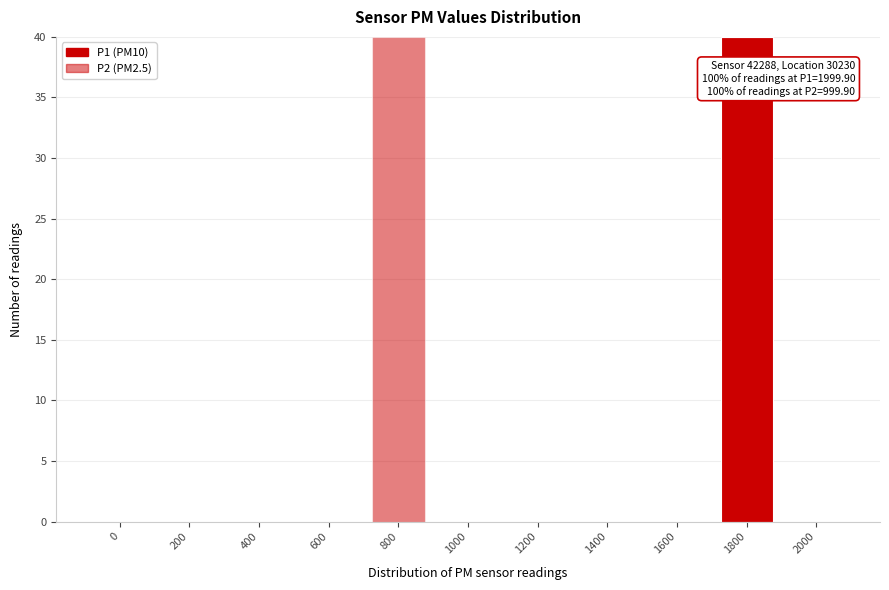

Are the bars horizontal?

No